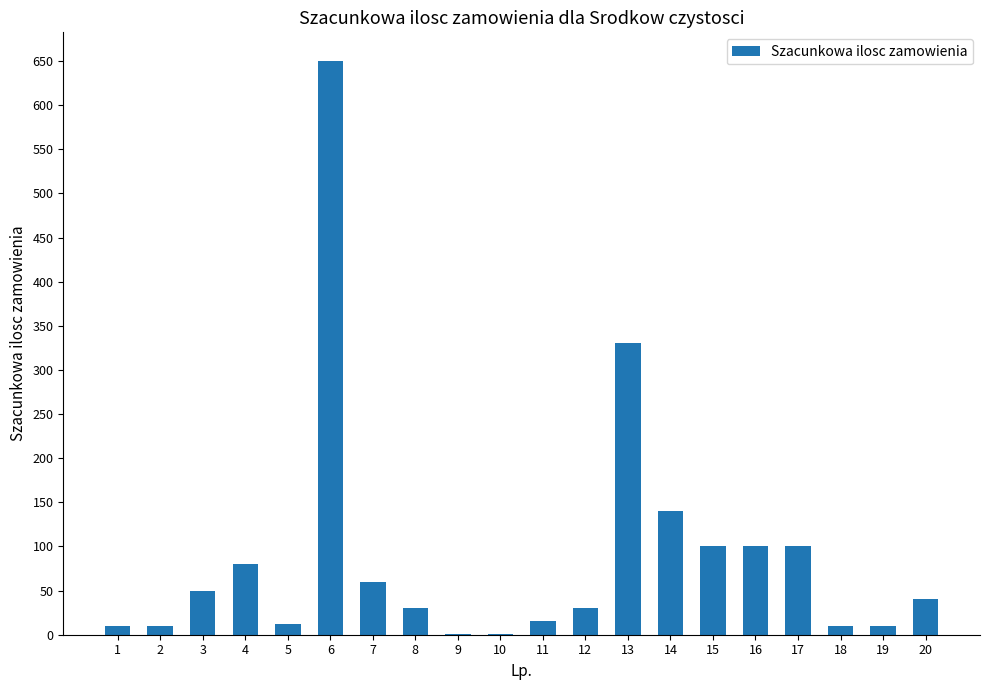

The value at 16 is 39. True or false?

False